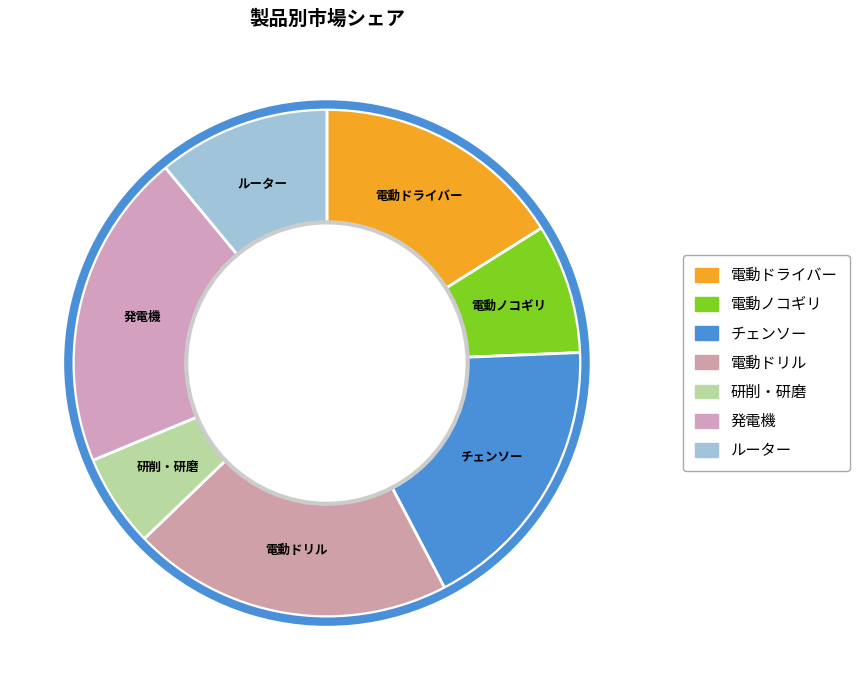

Is there a majority slice in this chart?

No